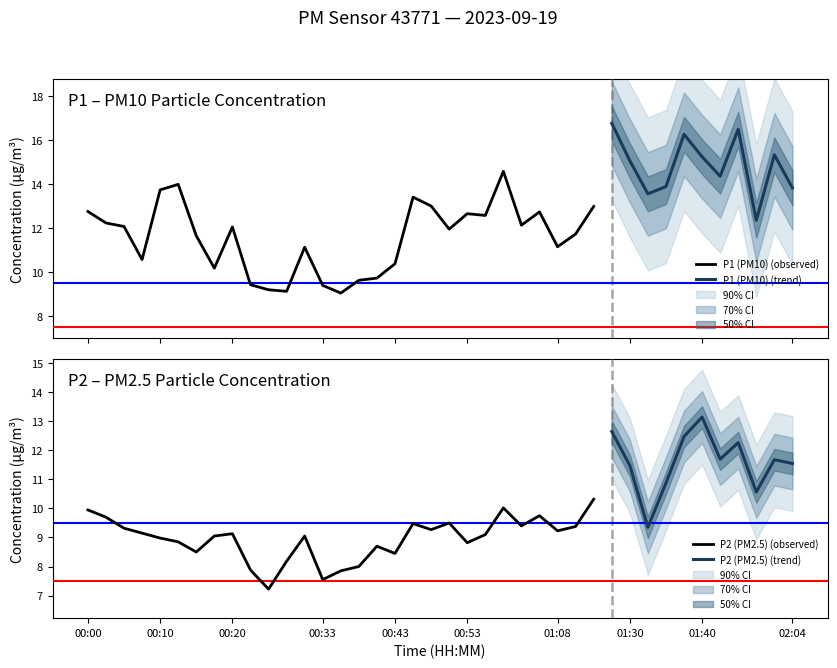

At which category does P1 reach its first local peak?

00:13